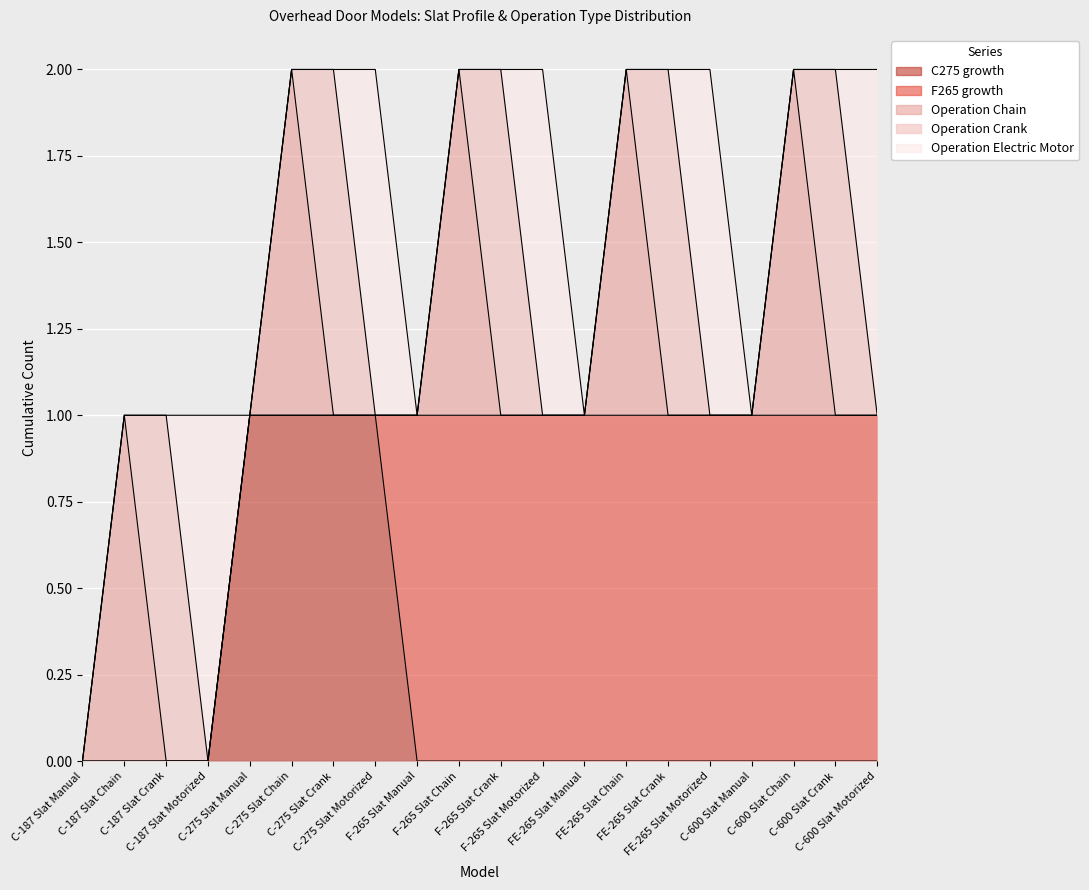

What is the difference between the maximum and minimum values in the Operation Electric Motor series?

1